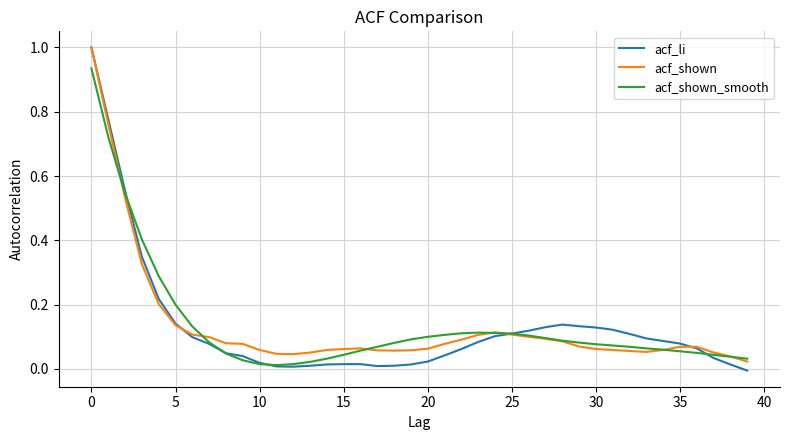

After their last crossing, which series has the higher values: acf_li or acf_shown?

acf_shown